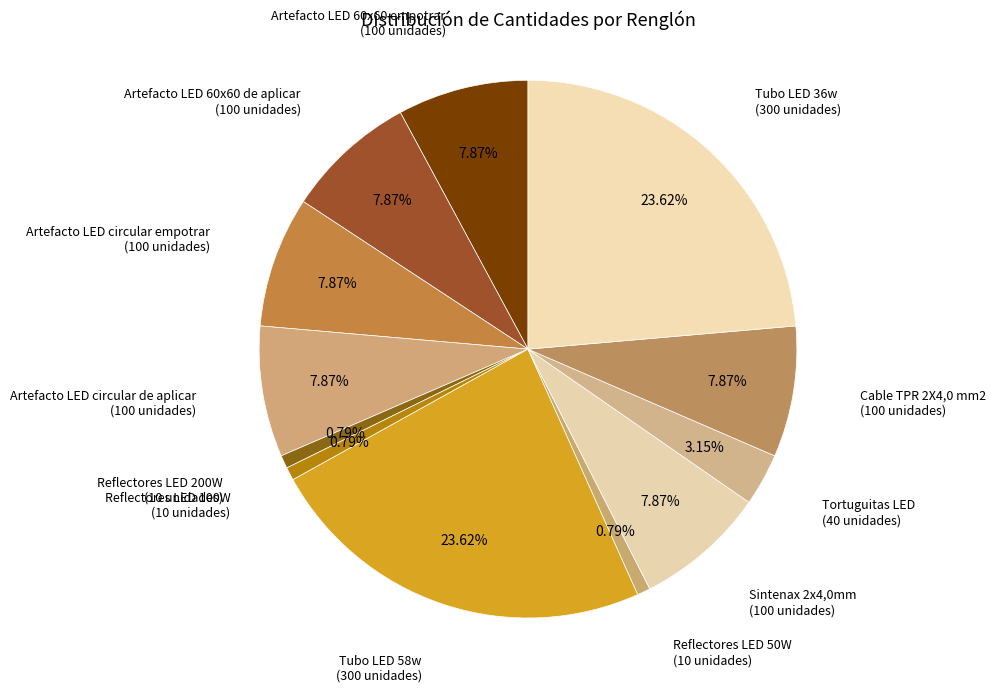

To the nearest percent, what is the average slice percentage?

8%